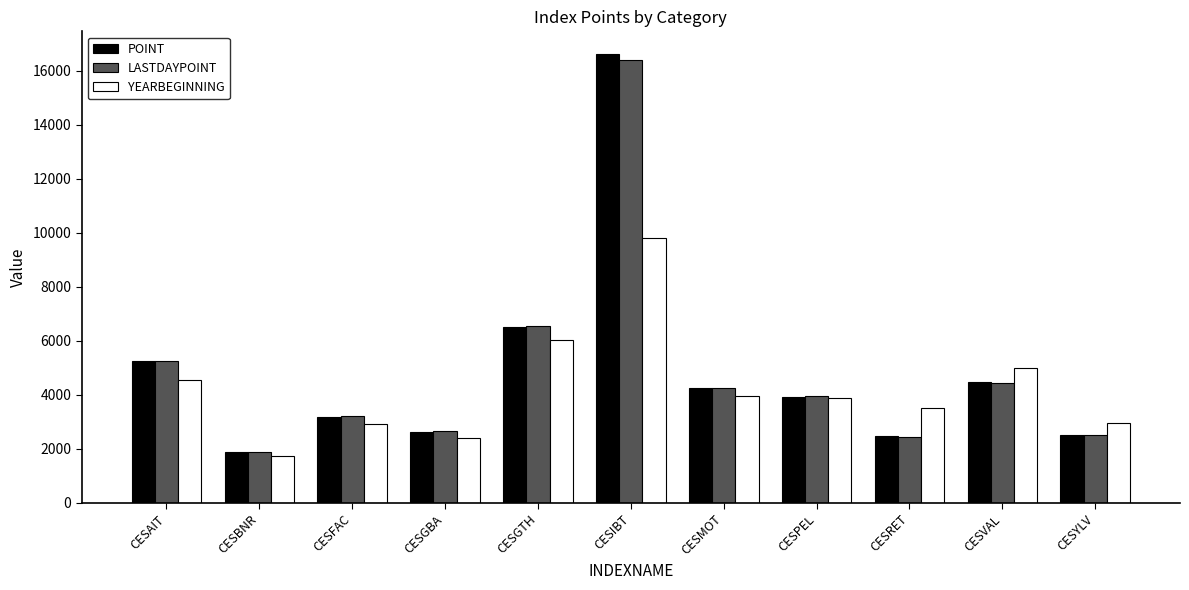

What is the value of the LASTDAYPOINT bar at the 9th from the left?

2434.8